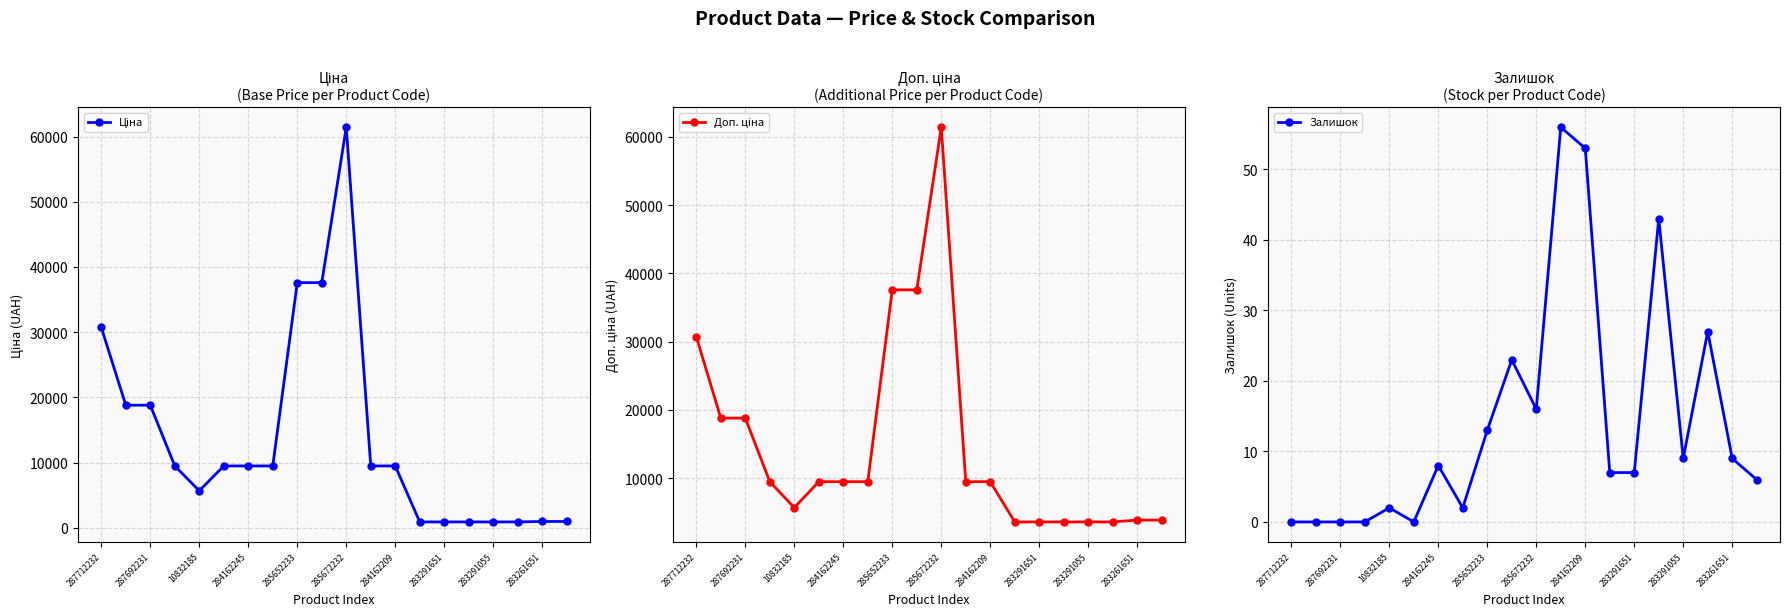

True or false: Залишок has more than 0 interior local peaks.

True